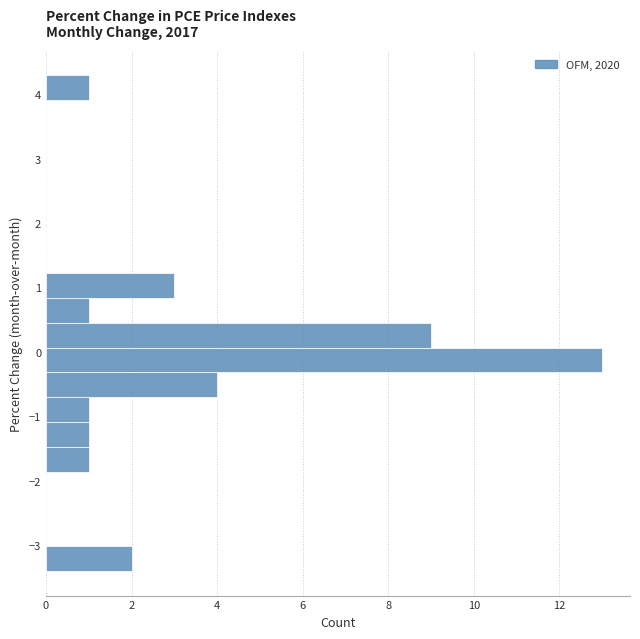

Around what value on the y-axis is the longest bar? Give the approximate position of its centre, as read against the axis.

-0.1